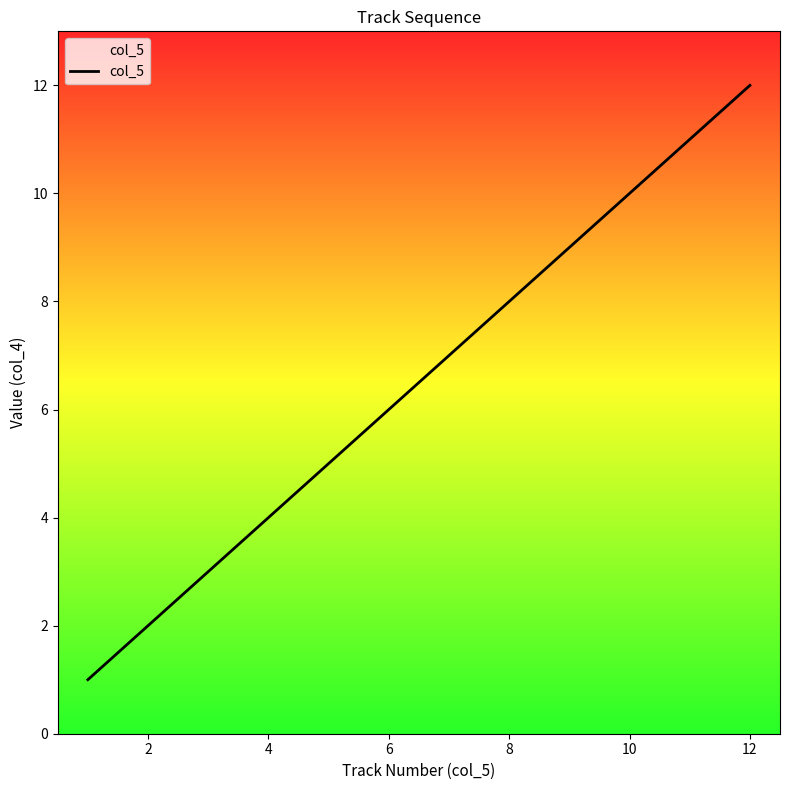

What is the minimum value shown in the chart?

1